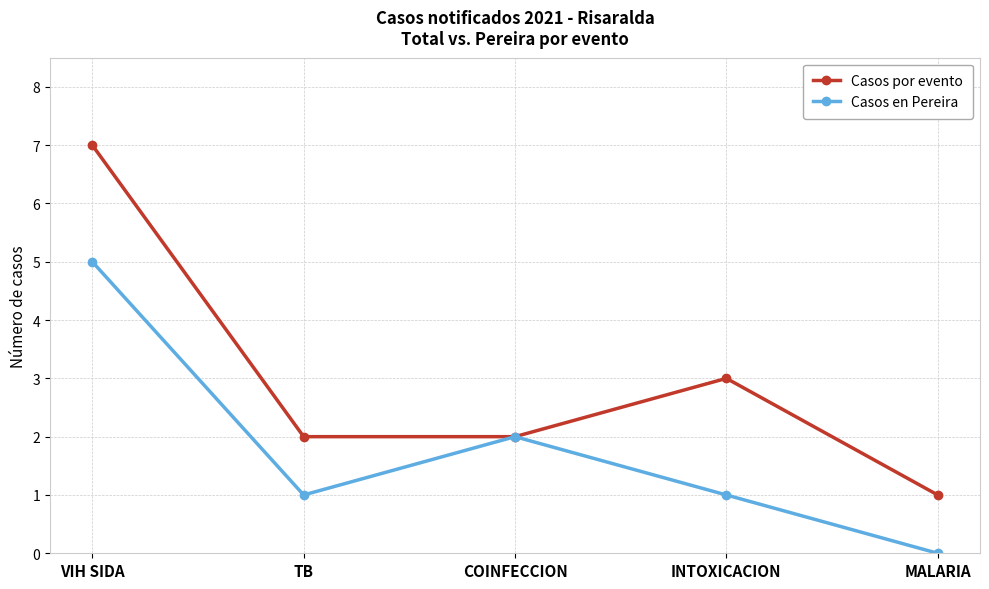

Which series has the largest total across all categories?

Casos por evento